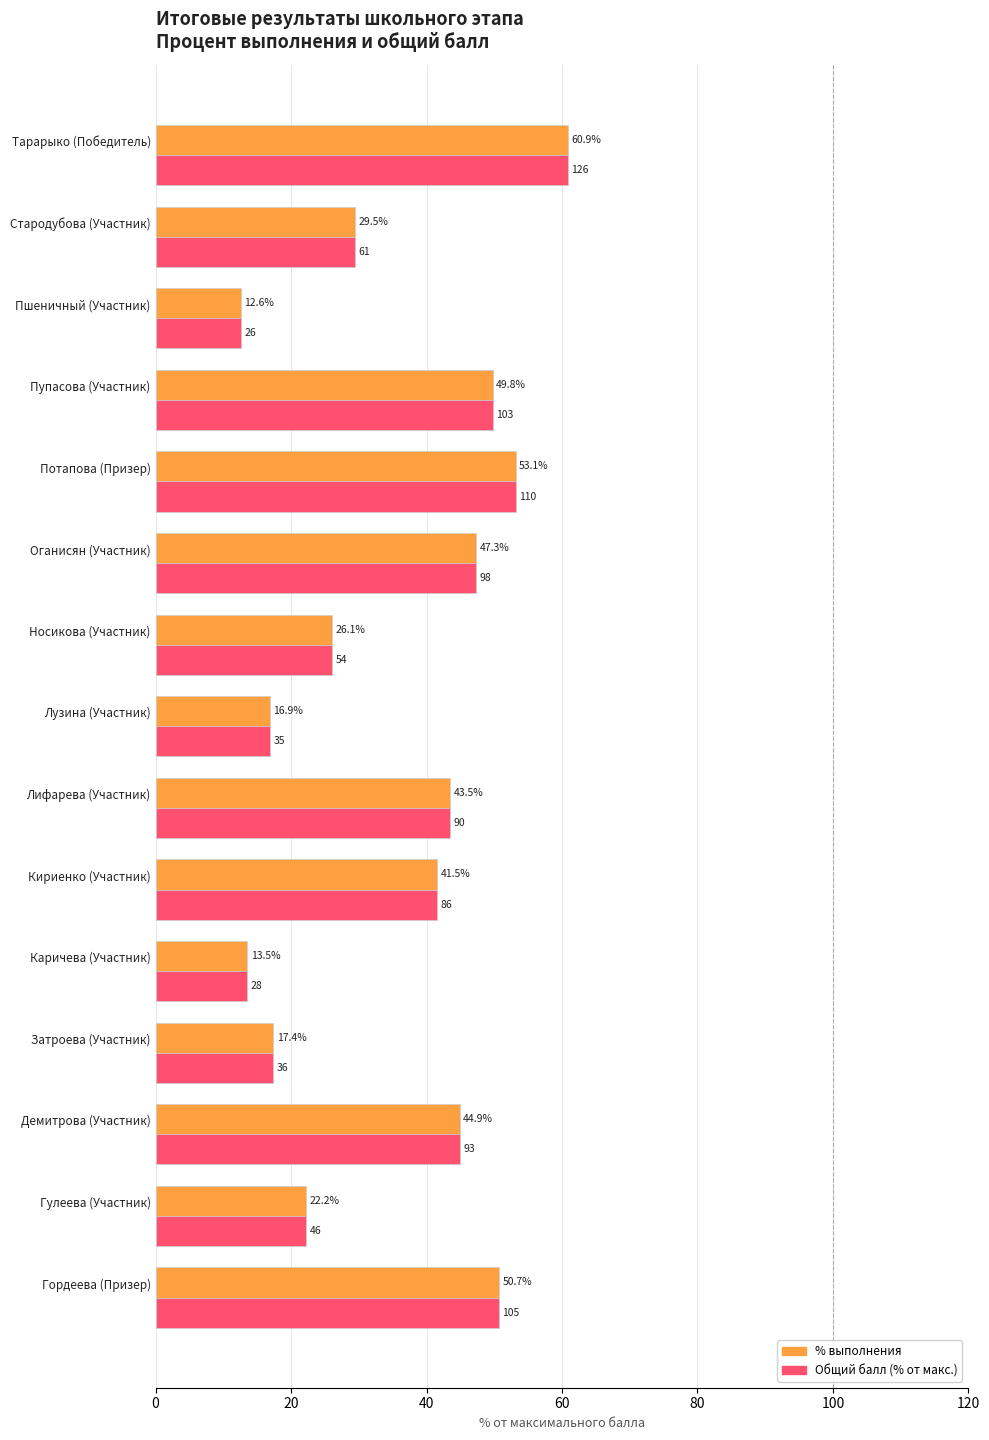

Which category has the lowest value across all series?

Пшеничный (Участник)